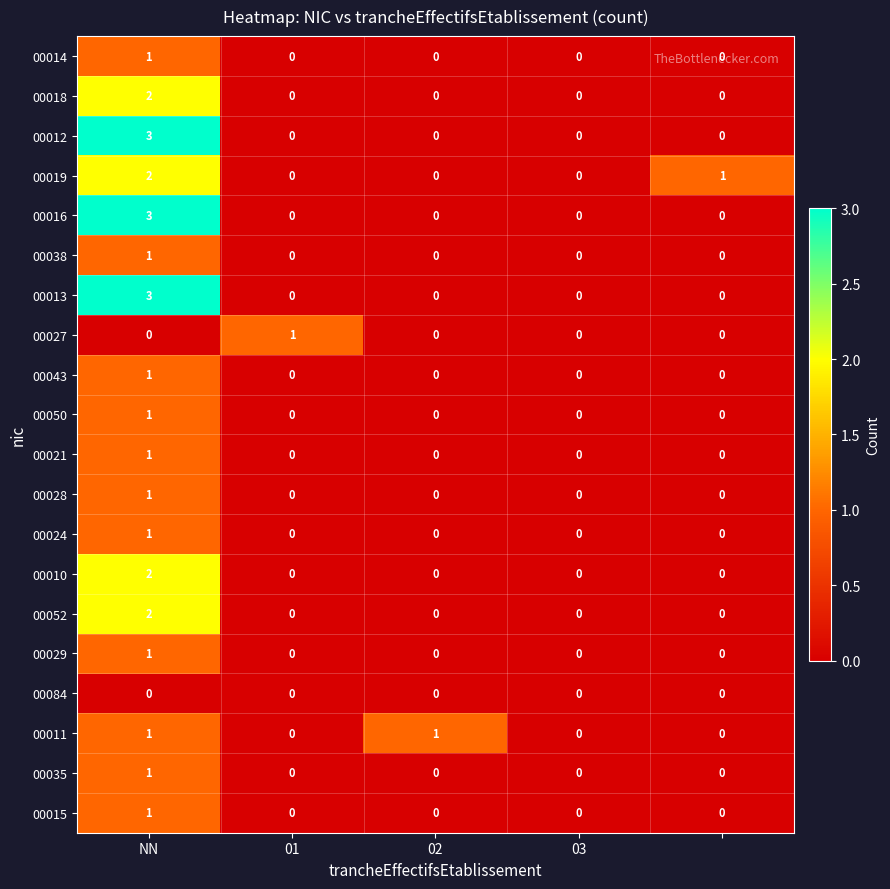

What is the maximum value shown in the chart?

3